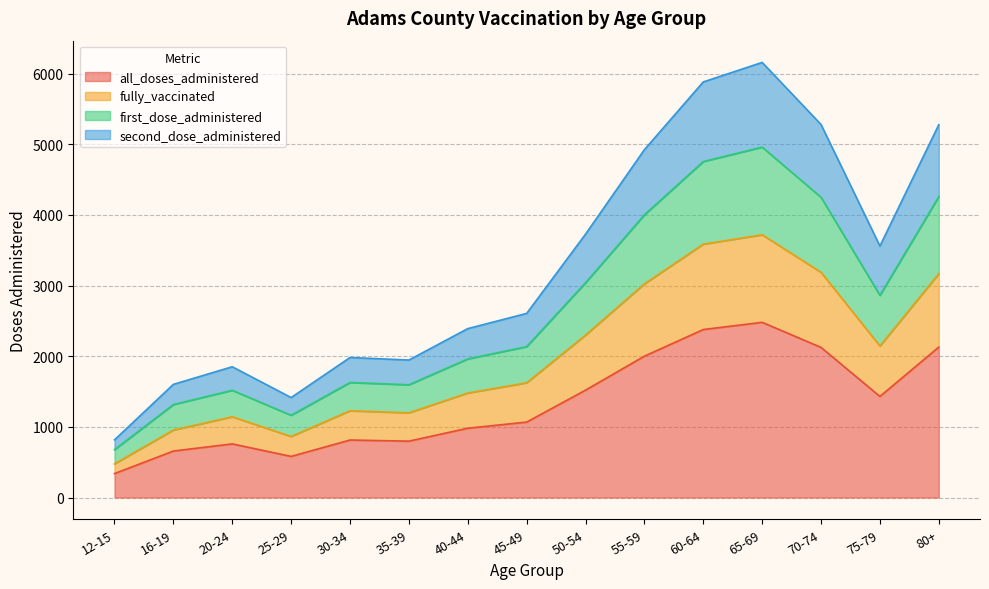

What is the total value across all series at 30-34?

1982